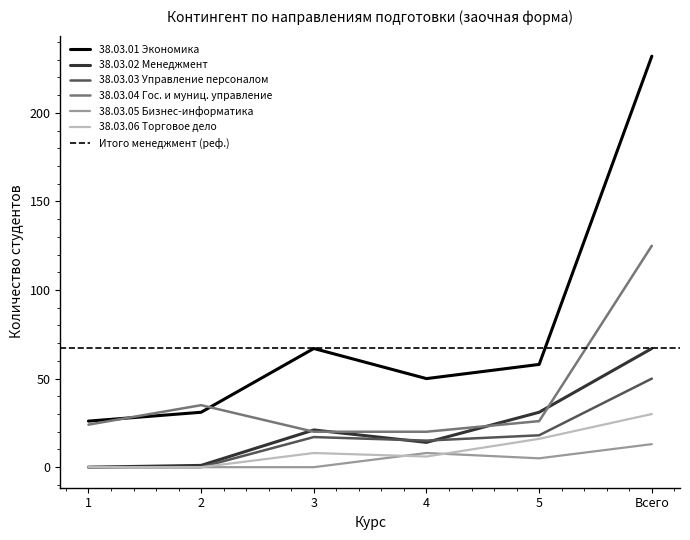

What is the label of the 4th point from the right?

3